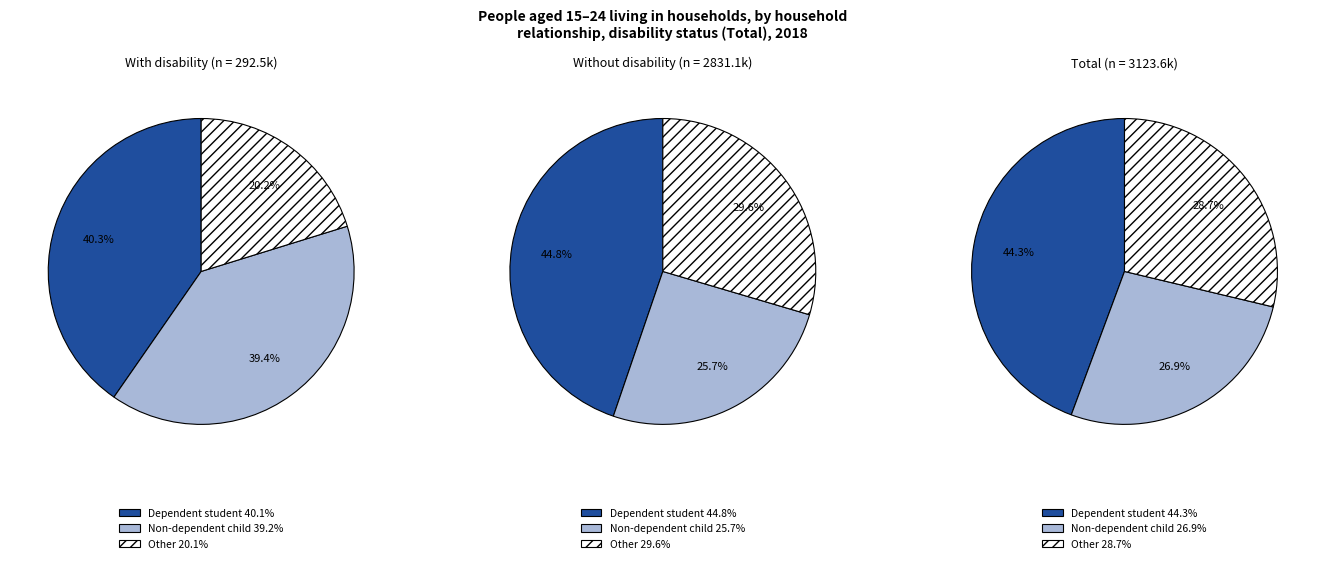

True or false: 0 accounts for 30% of the total.

False